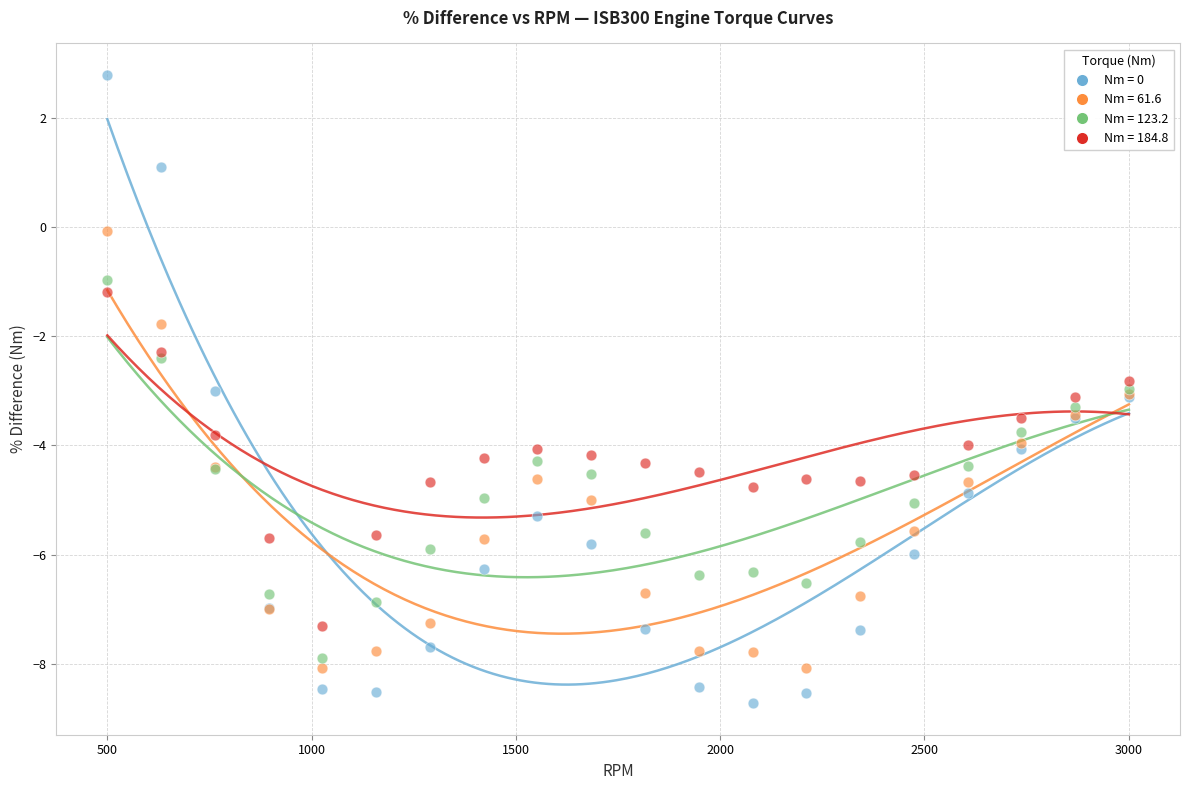

Which series has the widest spread of Y values?

Nm = 0